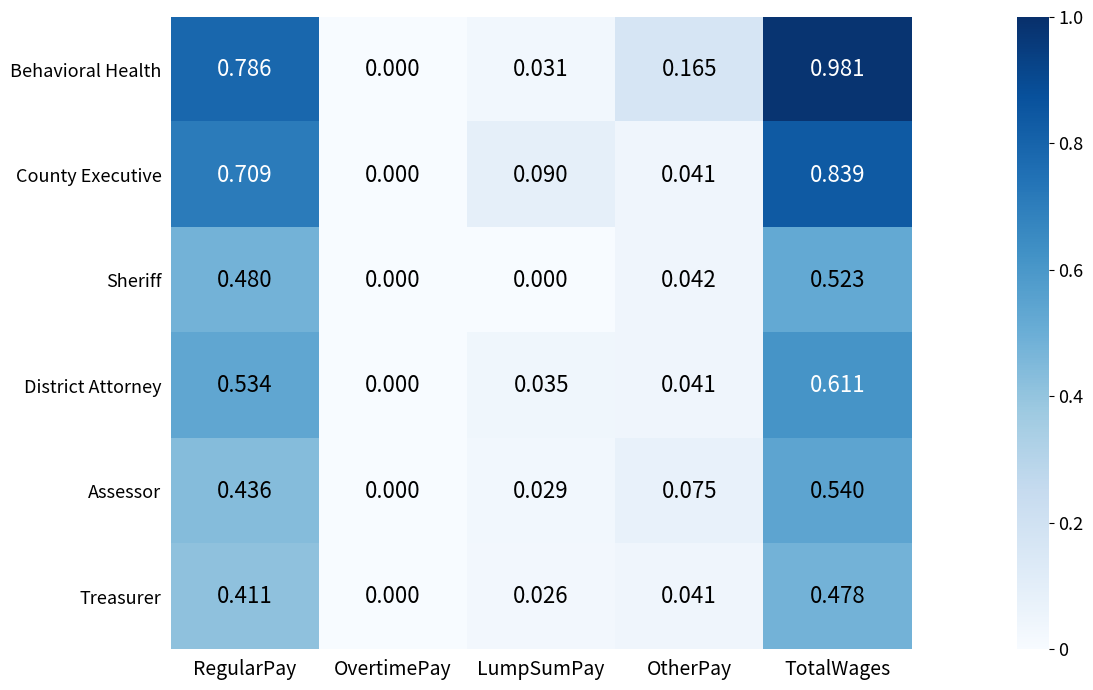

At LumpSumPay, list the series in order from largest to smallest.

County Executive, District Attorney, Behavioral Health, Assessor, Treasurer, Sheriff